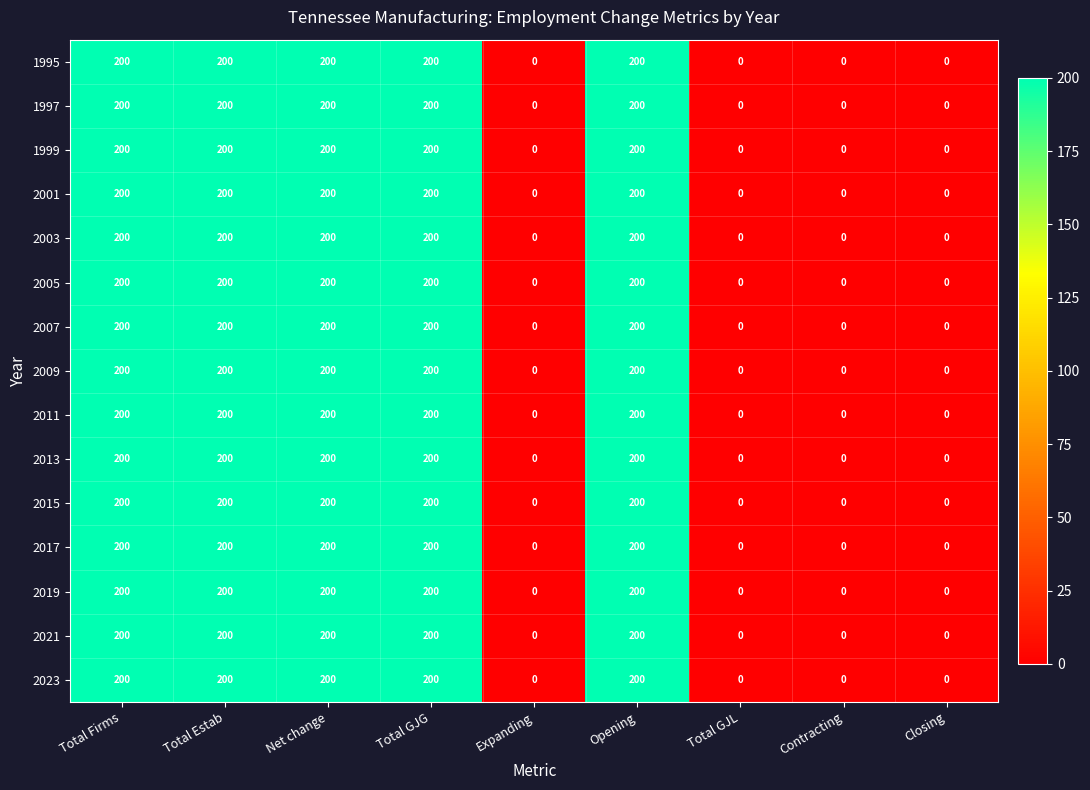

Is it true that 1997 equals -80 at Total GJL?

False